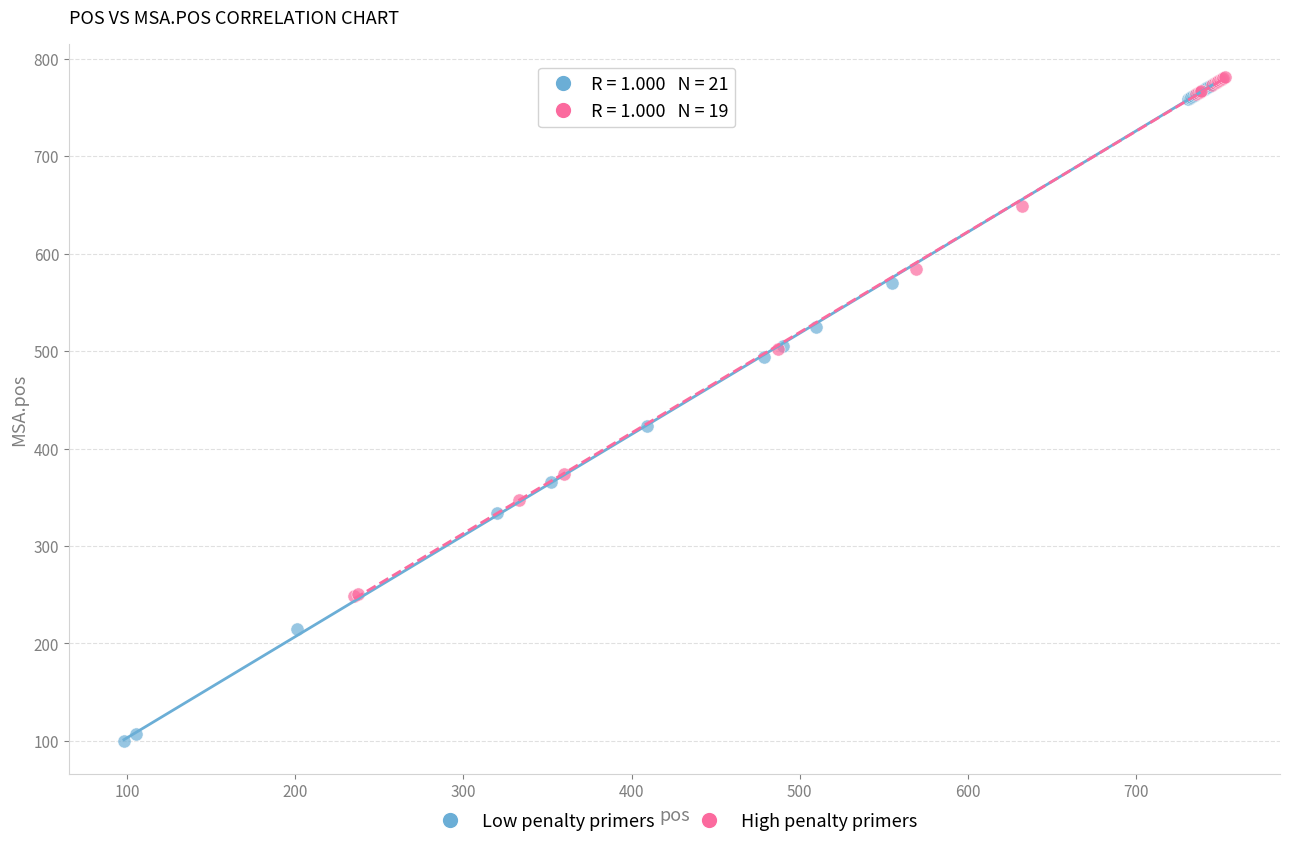

Which series reaches the minimum Y coordinate?

Low penalty primers